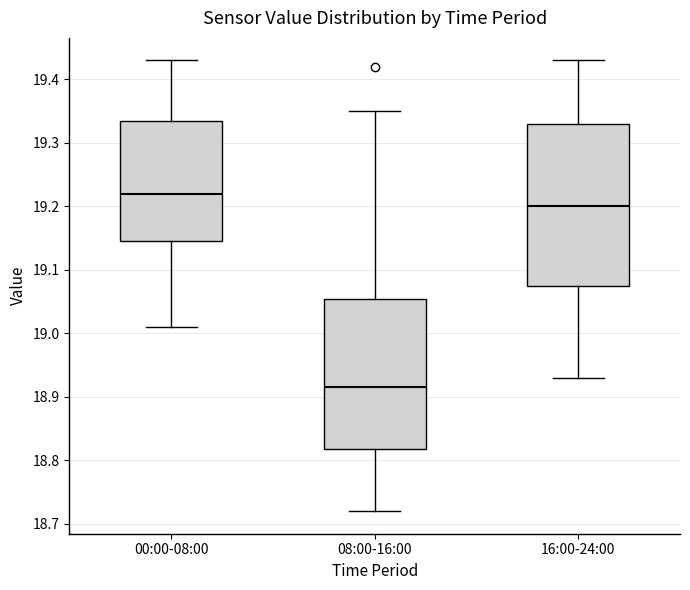

Reading left to right, read every box against the y-axis: the position of its median line, the range the box covers, and the ends of its whiskers. The values are not printed on the chart, so give them approximately, as read against the axis.

00:00-08:00: median 19.22, box 19.15 to 19.34, whiskers 19.01 to 19.43
08:00-16:00: median 18.92, box 18.82 to 19.06, whiskers 18.72 to 19.35
16:00-24:00: median 19.20, box 19.08 to 19.33, whiskers 18.93 to 19.43